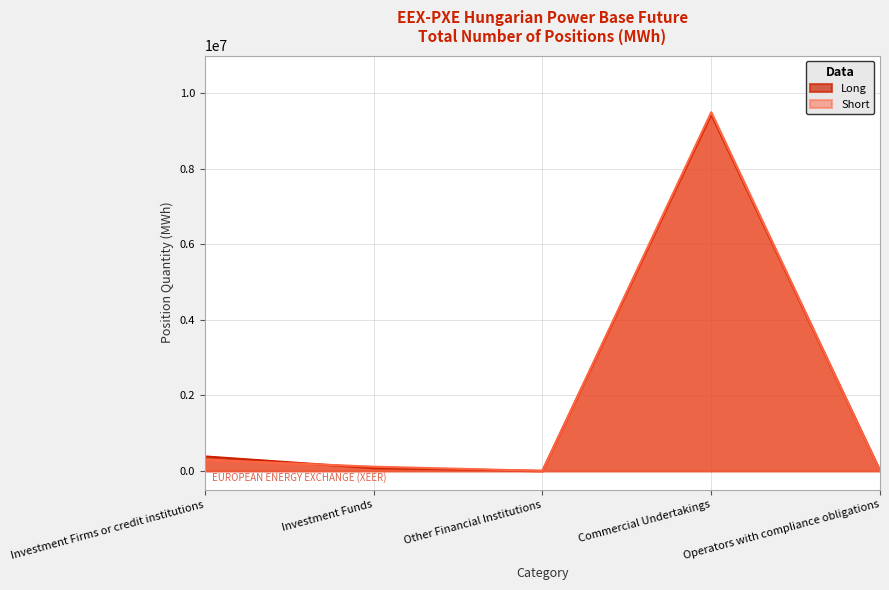

Between Commercial Undertakings and Investment Funds, which is larger?

Commercial Undertakings